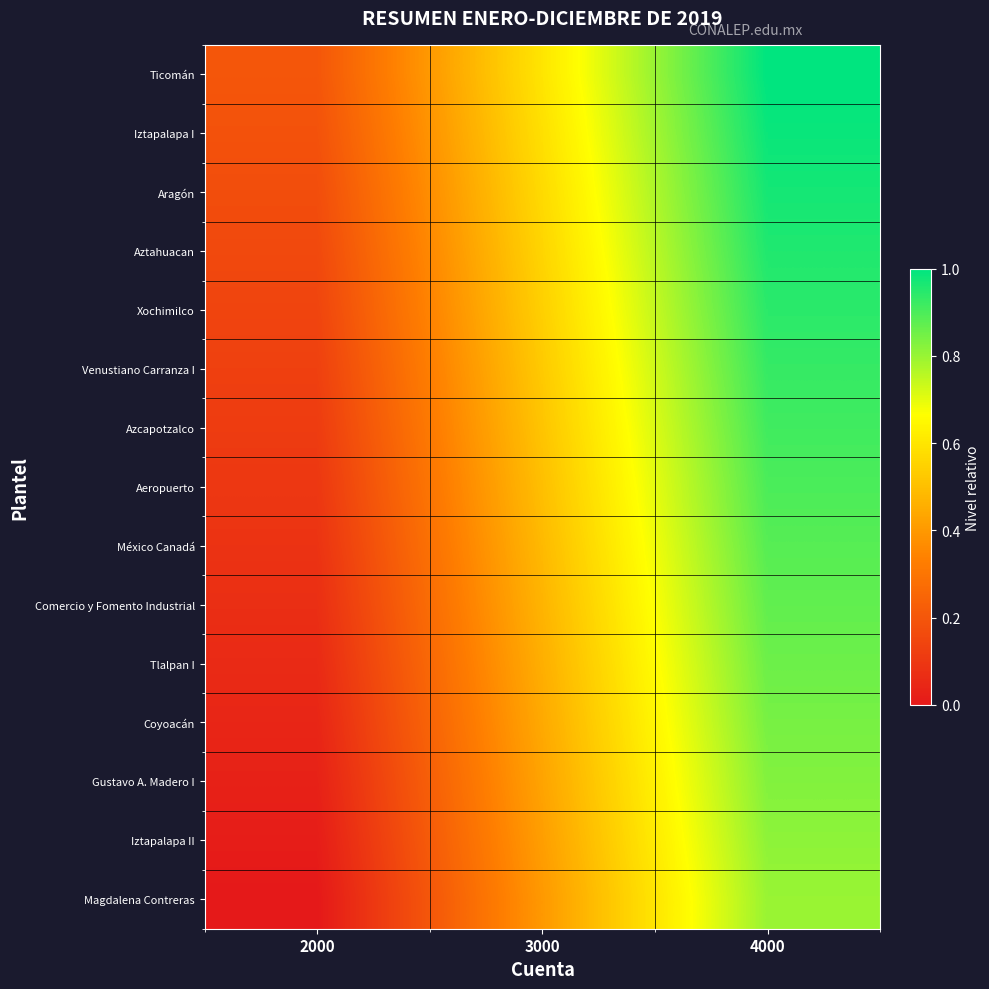

Reading left to right, transcribe all the data shown in this chart.

Ticomán: 2000=0.2	3000=0.6	4000=1.0
Iztapalapa I: 2000=0.2	3000=0.6	4000=1.0
Aragón: 2000=0.2	3000=0.6	4000=1.0
Aztahuacan: 2000=0.2	3000=0.6	4000=1.0
Xochimilco: 2000=0.1	3000=0.5	4000=0.9
Venustiano Carranza I: 2000=0.1	3000=0.5	4000=0.9
Azcapotzalco: 2000=0.1	3000=0.5	4000=0.9
Aeropuerto: 2000=0.1	3000=0.5	4000=0.9
México Canadá: 2000=0.1	3000=0.5	4000=0.9
Comercio y Fomento Industrial: 2000=0.1	3000=0.5	4000=0.9
Tlalpan I: 2000=0.1	3000=0.5	4000=0.9
Coyoacán: 2000=0.0	3000=0.4	4000=0.8
Gustavo A. Madero I: 2000=0.0	3000=0.4	4000=0.8
Iztapalapa II: 2000=0.0	3000=0.4	4000=0.8
Magdalena Contreras: 2000=0.0	3000=0.4	4000=0.8